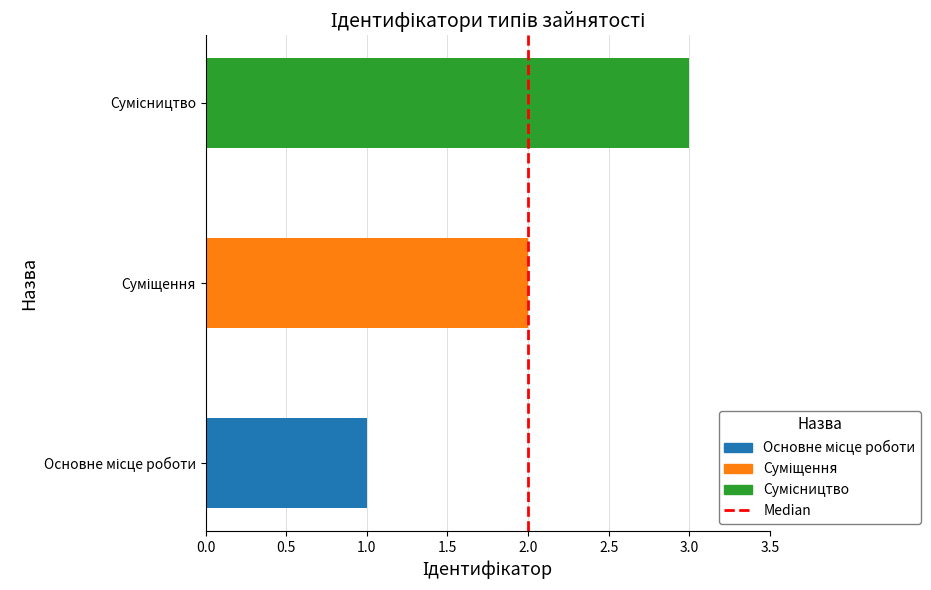

Count the number of data series in this chart.

1